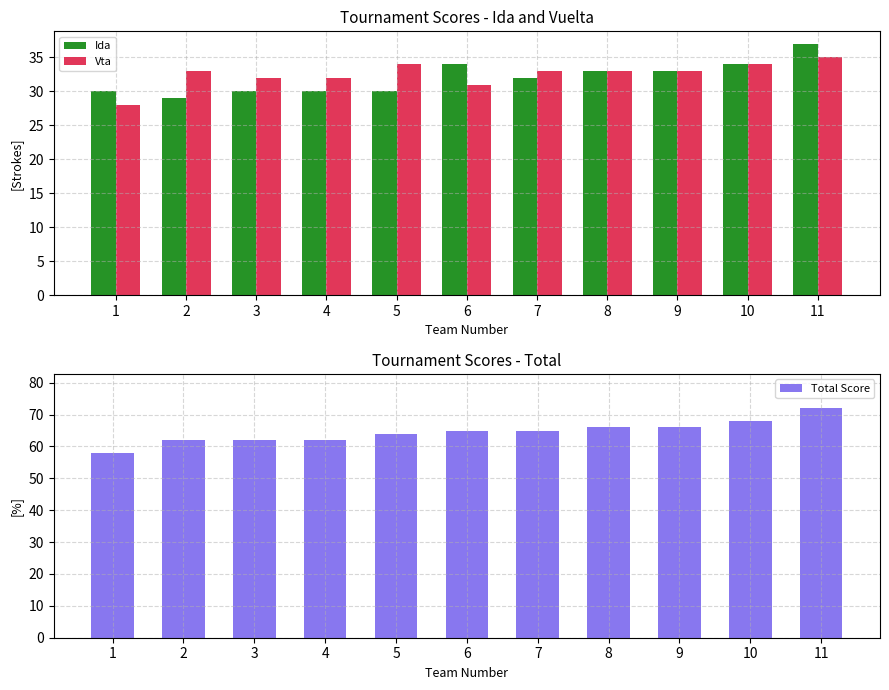

Which has a higher value, 9 or 10?

10